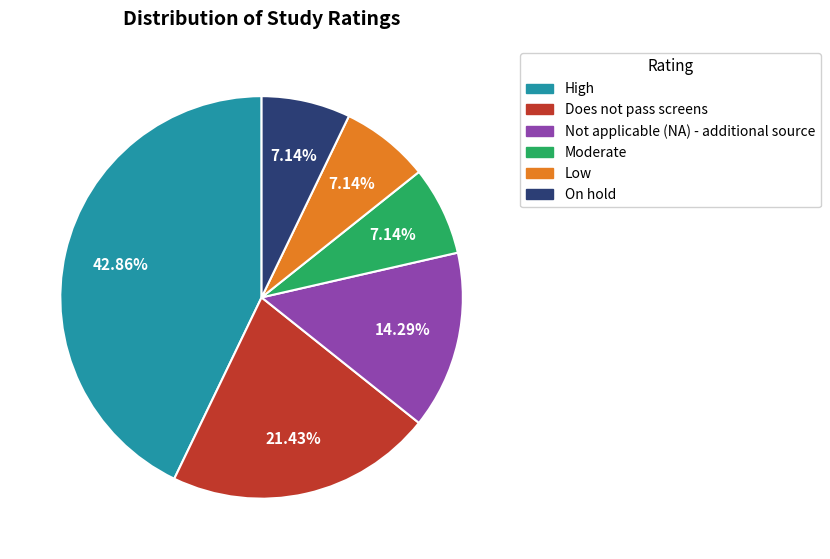

To the nearest percent, what percentage of the pie is Low?

7%